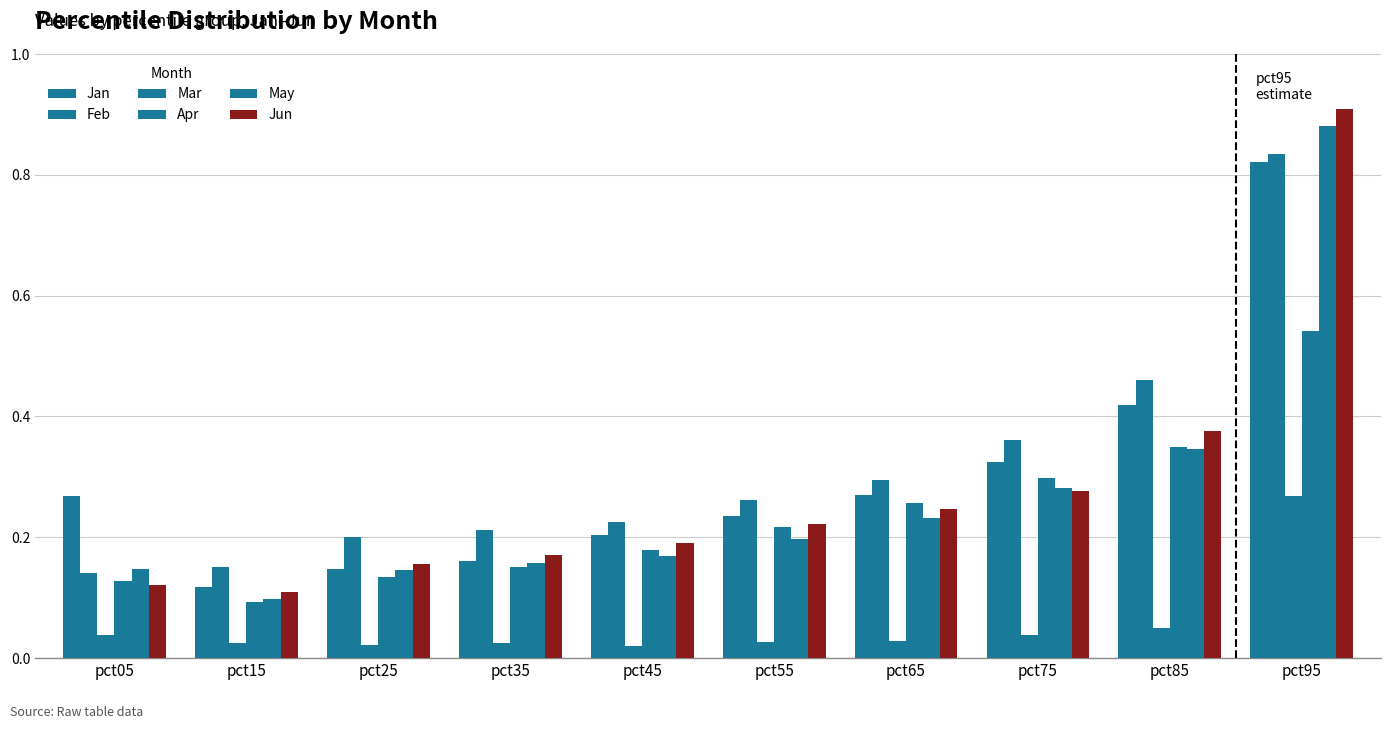

How many bars are there in total?

60